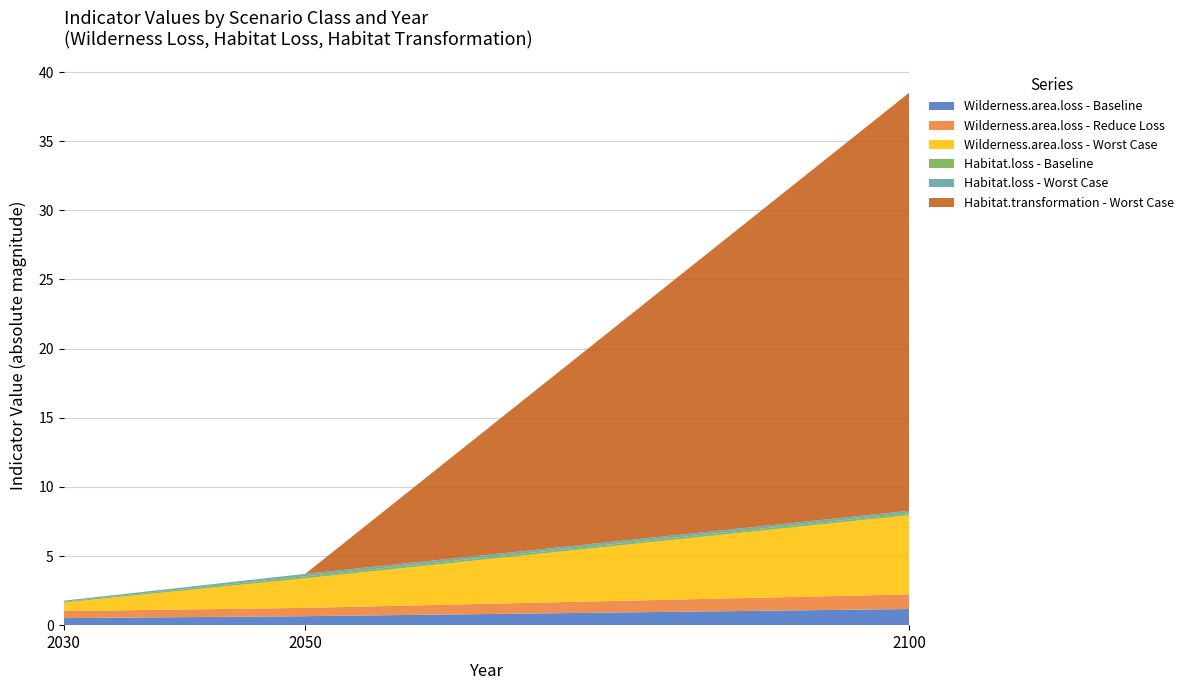

Reading left to right, what are all the values shown in this chart?

Wilderness.area.loss - Baseline: -0.5	-0.6	-1.2
Wilderness.area.loss - Reduce Loss: -0.5	-0.6	-1.1
Wilderness.area.loss - Worst Case: -0.6	-2.1	-5.7
Habitat.loss - Baseline: -0.1	-0.1	-0.1
Habitat.loss - Worst Case: -0.1	-0.2	-0.2
Habitat.transformation - Worst Case: 0.0	0.0	-30.2